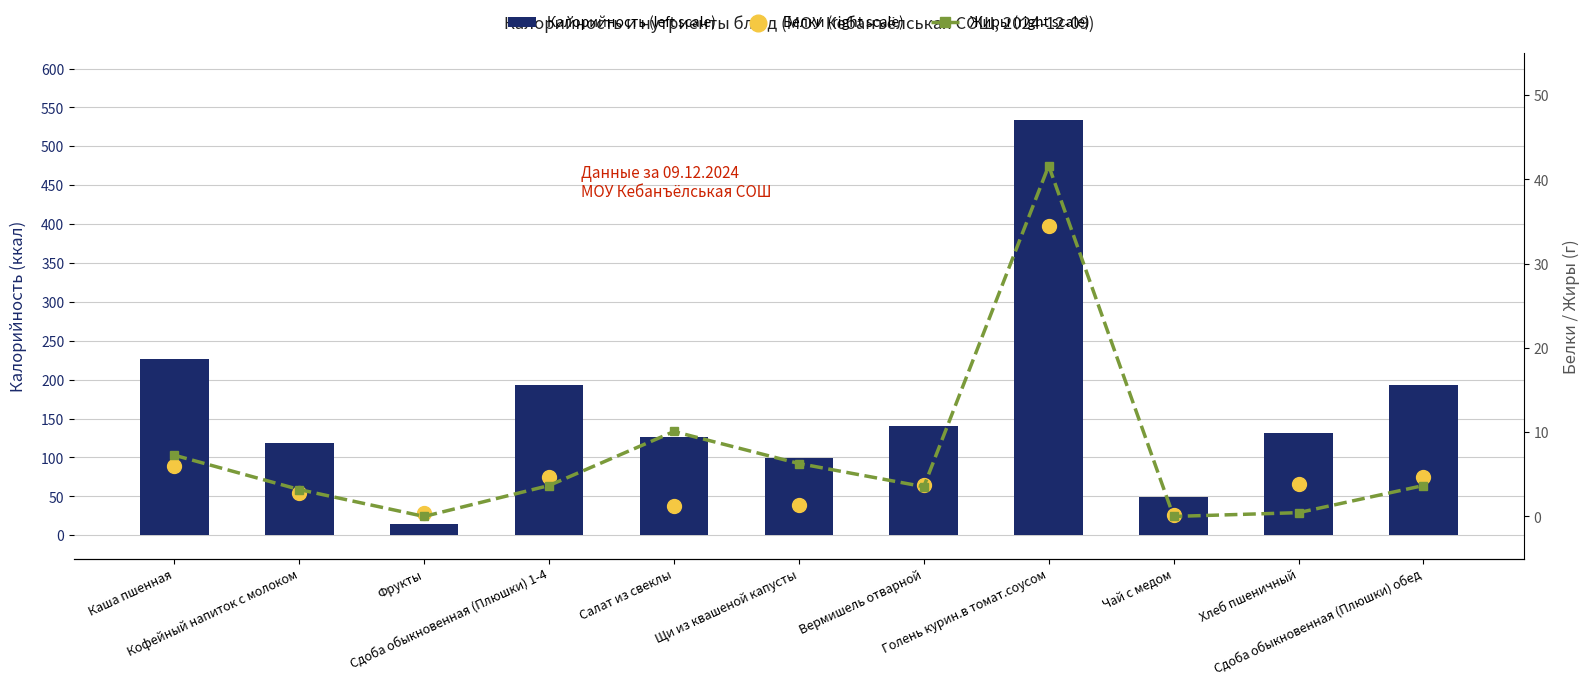

Which series has the largest total across all categories?

Калорийность (left scale)